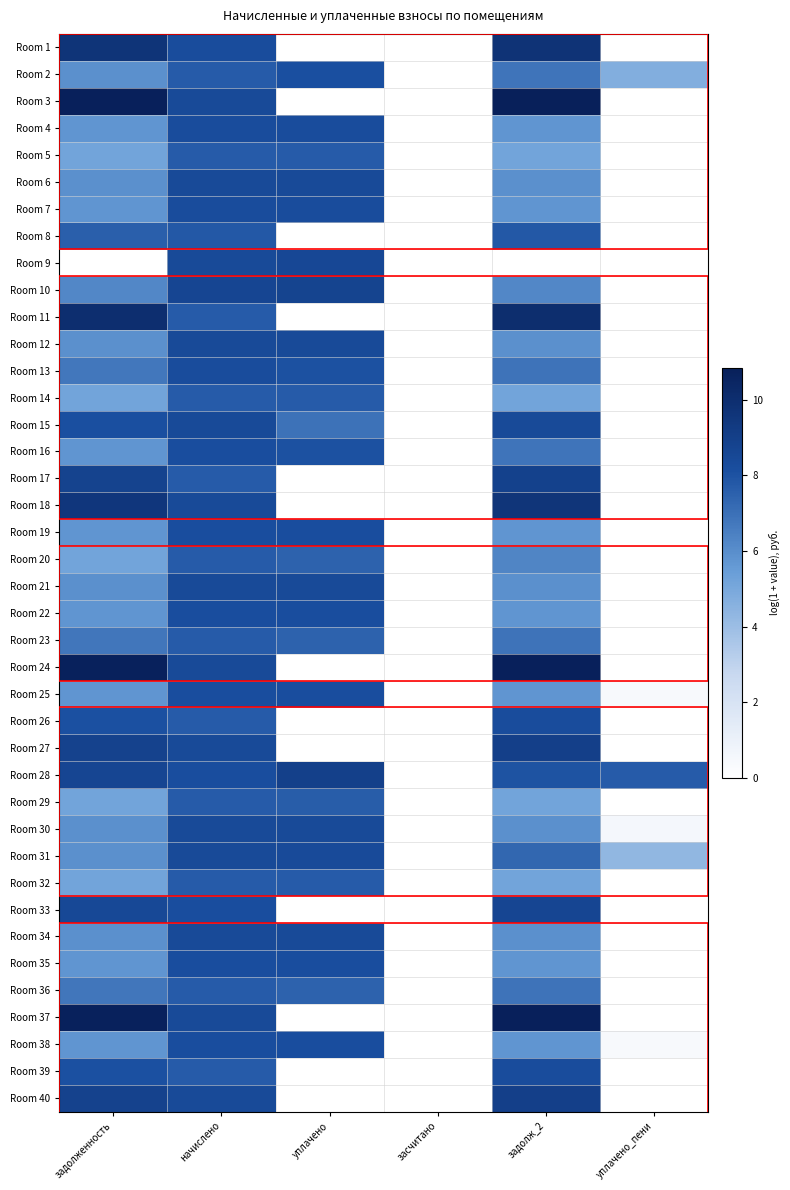

Reading right to left, transcribe all the data shown in this chart.

Room 1: уплачено_пени=0.0	задолж_2=9.7	засчитано=0.0	уплачено=0.0	начислено=8.2	задолженность=9.6
Room 2: уплачено_пени=4.7	задолж_2=6.8	засчитано=0.0	уплачено=8.1	начислено=7.7	задолженность=5.9
Room 3: уплачено_пени=0.0	задолж_2=10.8	засчитано=0.0	уплачено=0.0	начислено=8.4	задолженность=10.8
Room 4: уплачено_пени=0.0	задолж_2=5.8	засчитано=0.0	уплачено=8.2	начислено=8.2	задолженность=5.8
Room 5: уплачено_пени=0.0	задолж_2=5.2	засчитано=0.0	уплачено=7.7	начислено=7.7	задолженность=5.2
Room 6: уплачено_пени=0.0	задолж_2=5.9	засчитано=0.0	уплачено=8.4	начислено=8.4	задолженность=5.9
Room 7: уплачено_пени=0.0	задолж_2=5.8	засчитано=0.0	уплачено=8.2	начислено=8.2	задолженность=5.8
Room 8: уплачено_пени=0.0	задолж_2=7.8	засчитано=0.0	уплачено=0.0	начислено=7.8	задолженность=7.6
Room 9: уплачено_пени=0.0	задолж_2=0.0	засчитано=0.0	уплачено=8.5	начислено=8.4	задолженность=0.0
Room 10: уплачено_пени=0.0	задолж_2=6.2	засчитано=0.0	уплачено=8.7	начислено=8.7	задолженность=6.2
Room 11: уплачено_пени=0.0	задолж_2=10.0	засчитано=0.0	уплачено=0.0	начислено=7.7	задолженность=10.0
Room 12: уплачено_пени=0.0	задолж_2=5.9	засчитано=0.0	уплачено=8.4	начислено=8.4	задолженность=5.9
Room 13: уплачено_пени=0.0	задолж_2=6.9	засчитано=0.0	уплачено=8.0	начислено=8.2	задолженность=6.8
Room 14: уплачено_пени=0.0	задолж_2=5.2	засчитано=0.0	уплачено=7.7	начислено=7.7	задолженность=5.2
Room 15: уплачено_пени=0.0	задолж_2=8.4	засчитано=0.0	уплачено=6.9	начислено=8.4	задолженность=8.1
Room 16: уплачено_пени=0.0	задолж_2=6.8	засчитано=0.0	уплачено=8.0	начислено=8.2	задолженность=5.7
Room 17: уплачено_пени=0.0	задолж_2=8.9	засчитано=0.0	уплачено=0.0	начислено=7.7	задолженность=8.8
Room 18: уплачено_пени=0.0	задолж_2=9.6	засчитано=0.0	уплачено=0.0	начислено=8.4	задолженность=9.5
Room 19: уплачено_пени=0.0	задолж_2=5.7	засчитано=0.0	уплачено=8.2	начислено=8.2	задолженность=5.7
Room 20: уплачено_пени=0.0	задолж_2=6.3	засчитано=0.0	уплачено=7.5	начислено=7.7	задолженность=5.2
Room 21: уплачено_пени=0.0	задолж_2=5.9	засчитано=0.0	уплачено=8.4	начислено=8.4	задолженность=5.9
Room 22: уплачено_пени=0.0	задолж_2=5.7	засчитано=0.0	уплачено=8.2	начислено=8.2	задолженность=5.7
Room 23: уплачено_пени=0.0	задолж_2=6.9	засчитано=0.0	уплачено=7.5	начислено=7.7	задолженность=6.8
Room 24: уплачено_пени=0.0	задолж_2=10.8	засчитано=0.0	уплачено=0.0	начислено=8.4	задолженность=10.7
Room 25: уплачено_пени=0.4	задолж_2=5.7	засчитано=0.0	уплачено=8.2	начислено=8.2	задолженность=5.7
Room 26: уплачено_пени=0.0	задолж_2=8.3	засчитано=0.0	уплачено=0.0	начислено=7.7	задолженность=8.1
Room 27: уплачено_пени=0.0	задолж_2=9.0	засчитано=0.0	уплачено=0.0	начислено=8.4	задолженность=8.8
Room 28: уплачено_пени=7.7	задолж_2=8.0	засчитано=0.0	уплачено=9.0	начислено=8.2	задолженность=8.7
Room 29: уплачено_пени=0.0	задолж_2=5.2	засчитано=0.0	уплачено=7.7	начислено=7.7	задолженность=5.2
Room 30: уплачено_пени=0.5	задолж_2=5.9	засчитано=0.0	уплачено=8.4	начислено=8.4	задолженность=5.9
Room 31: уплачено_пени=4.3	задолж_2=7.3	засчитано=0.0	уплачено=8.4	начислено=8.4	задолженность=5.9
Room 32: уплачено_пени=0.0	задолж_2=5.2	засчитано=0.0	уплачено=7.7	начислено=7.7	задолженность=5.2
Room 33: уплачено_пени=0.0	задолж_2=8.7	засчитано=0.0	уплачено=0.0	начислено=8.2	задолженность=8.5
Room 34: уплачено_пени=0.0	задолж_2=5.9	засчитано=0.0	уплачено=8.4	начислено=8.4	задолженность=5.9
Room 35: уплачено_пени=0.0	задолж_2=5.7	засчитано=0.0	уплачено=8.2	начислено=8.2	задолженность=5.7
Room 36: уплачено_пени=0.0	задолж_2=6.9	засчитано=0.0	уплачено=7.5	начислено=7.7	задолженность=6.8
Room 37: уплачено_пени=0.0	задолж_2=10.8	засчитано=0.0	уплачено=0.0	начислено=8.4	задолженность=10.7
Room 38: уплачено_пени=0.4	задолж_2=5.7	засчитано=0.0	уплачено=8.2	начислено=8.2	задолженность=5.7
Room 39: уплачено_пени=0.0	задолж_2=8.3	засчитано=0.0	уплачено=0.0	начислено=7.7	задолженность=8.1
Room 40: уплачено_пени=0.0	задолж_2=9.0	засчитано=0.0	уплачено=0.0	начислено=8.4	задолженность=8.8